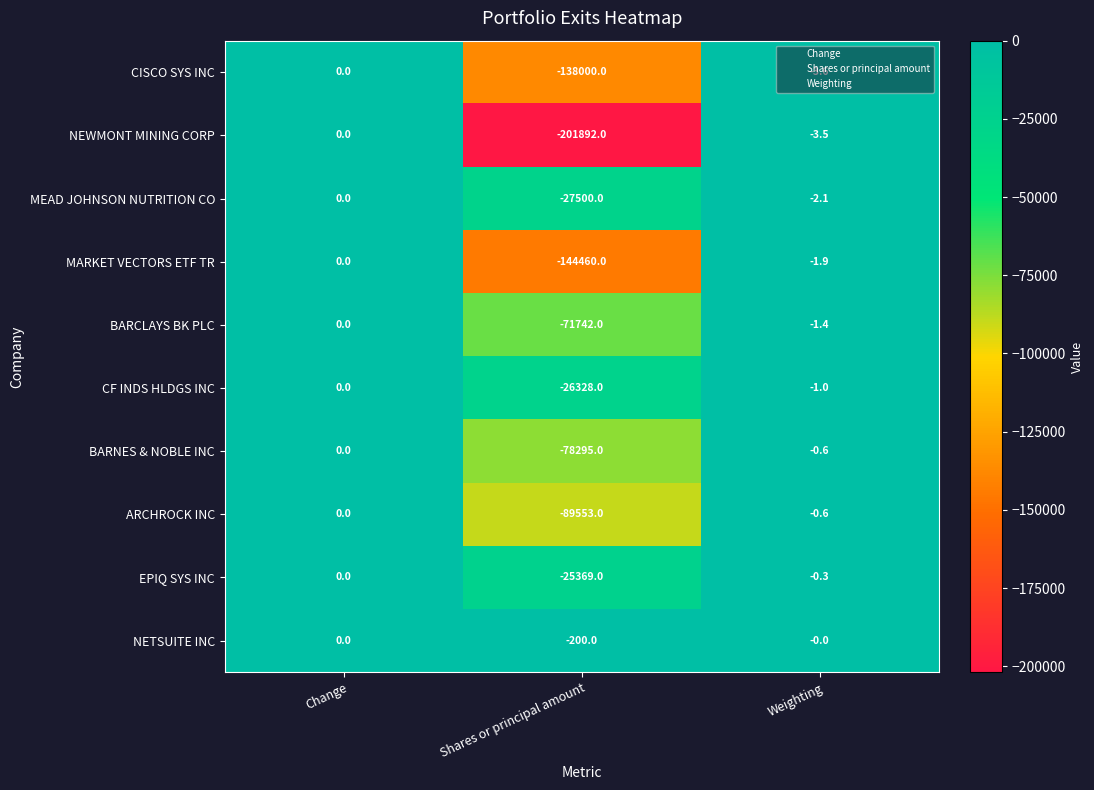

Which series has the largest range (max minus min)?

NEWMONT MINING CORP